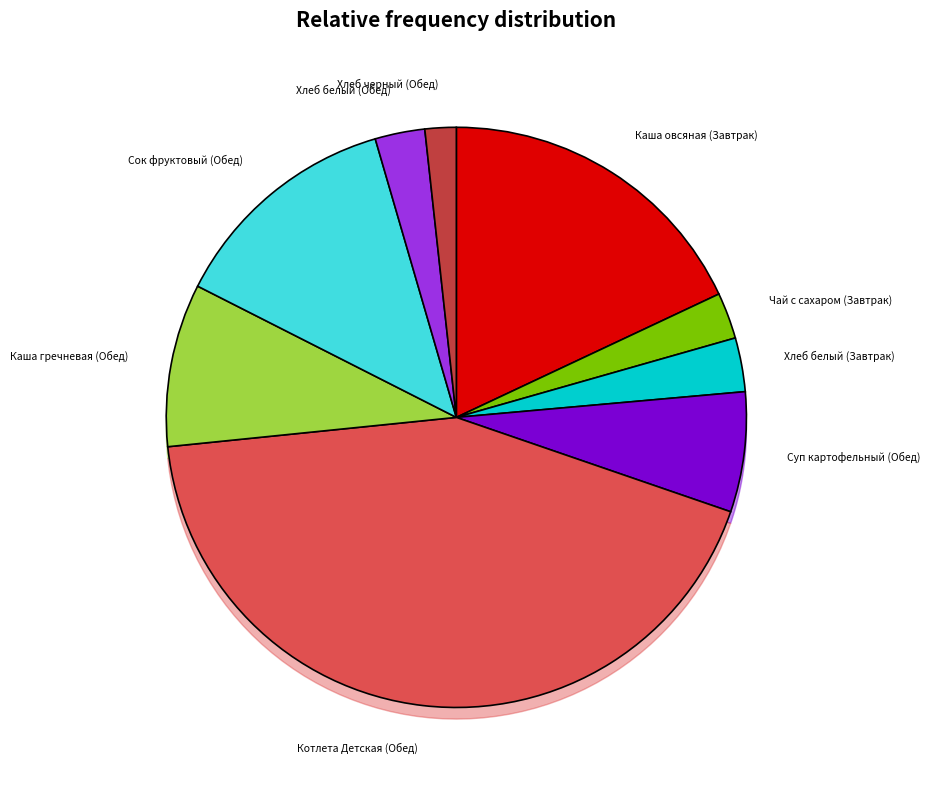

True or false: Сок фруктовый (Обед) accounts for 13% of the total.

True